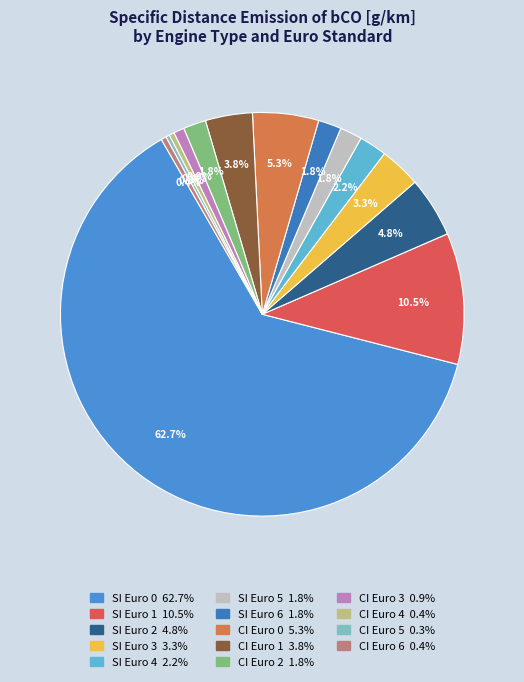

Count the number of slices in the pie.

14